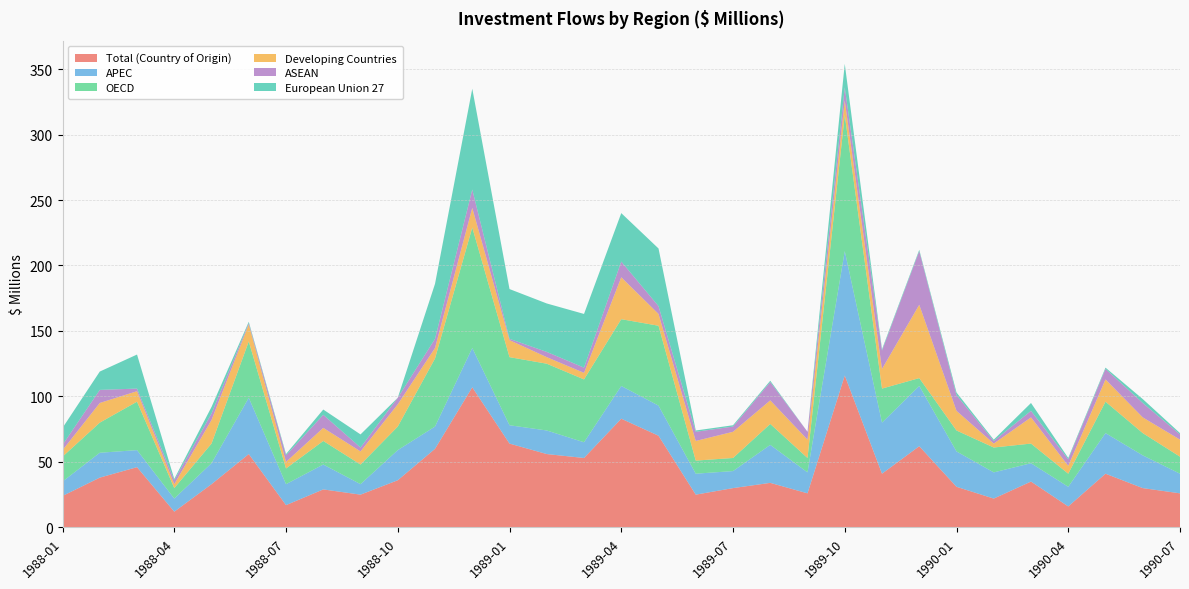

Reading left to right, extract all data points from this chart.

Total (Country of Origin): 1988-01=24	1988-02=38	1988-03=46	1988-04=12	1988-05=33	1988-06=56	1988-07=17	1988-08=29	1988-09=25	1988-10=36	1988-11=60	1988-12=107	1989-01=64	1989-02=56	1989-03=53	1989-04=83	1989-05=70	1989-06=25	1989-07=30	1989-08=34	1989-09=26	1989-10=116	1989-11=41	1989-12=62	1990-01=31	1990-02=22	1990-03=35	1990-04=16	1990-05=41	1990-06=30	1990-07=26
APEC: 1988-01=11	1988-02=19	1988-03=13	1988-04=10	1988-05=16	1988-06=43	1988-07=16	1988-08=19	1988-09=8	1988-10=23	1988-11=17	1988-12=30	1989-01=14	1989-02=18	1989-03=12	1989-04=25	1989-05=23	1989-06=16	1989-07=13	1989-08=29	1989-09=16	1989-10=95	1989-11=39	1989-12=46	1990-01=27	1990-02=20	1990-03=14	1990-04=15	1990-05=31	1990-06=25	1990-07=15
OECD: 1988-01=19	1988-02=23	1988-03=37	1988-04=8	1988-05=15	1988-06=43	1988-07=12	1988-08=18	1988-09=15	1988-10=18	1988-11=52	1988-12=92	1989-01=52	1989-02=51	1989-03=48	1989-04=51	1989-05=61	1989-06=10	1989-07=10	1989-08=16	1989-09=11	1989-10=104	1989-11=26	1989-12=6	1990-01=16	1990-02=19	1990-03=15	1990-04=10	1990-05=24	1990-06=17	1990-07=13
Developing Countries: 1988-01=5	1988-02=15	1988-03=8	1988-04=3	1988-05=18	1988-06=13	1988-07=5	1988-08=10	1988-09=10	1988-10=17	1988-11=8	1988-12=15	1989-01=13	1989-02=5	1989-03=5	1989-04=32	1989-05=9	1989-06=15	1989-07=20	1989-08=18	1989-09=14	1989-10=11	1989-11=15	1989-12=56	1990-01=15	1990-02=3	1990-03=20	1990-04=6	1990-05=17	1990-06=12	1990-07=13
ASEAN: 1988-01=4	1988-02=10	1988-03=2	1988-04=3	1988-05=5	1988-06=1	1988-07=5	1988-08=10	1988-09=3	1988-10=5	1988-11=7	1988-12=14	1989-01=1	1989-02=4	1989-03=4	1989-04=12	1989-05=6	1989-06=7	1989-07=4	1989-08=14	1989-09=6	1989-10=10	1989-11=14	1989-12=41	1990-01=12	1990-02=2	1990-03=5	1990-04=5	1990-05=8	1990-06=11	1990-07=4
European Union 27: 1988-01=13	1988-02=14	1988-03=26	1988-04=1	1988-05=5	1988-06=1	1988-07=1	1988-08=4	1988-09=10	1988-10=0	1988-11=42	1988-12=77	1989-01=38	1989-02=37	1989-03=41	1989-04=37	1989-05=44	1989-06=1	1989-07=1	1989-08=1	1989-09=0	1989-10=18	1989-11=1	1989-12=1	1990-01=2	1990-02=1	1990-03=6	1990-04=1	1990-05=1	1990-06=3	1990-07=1